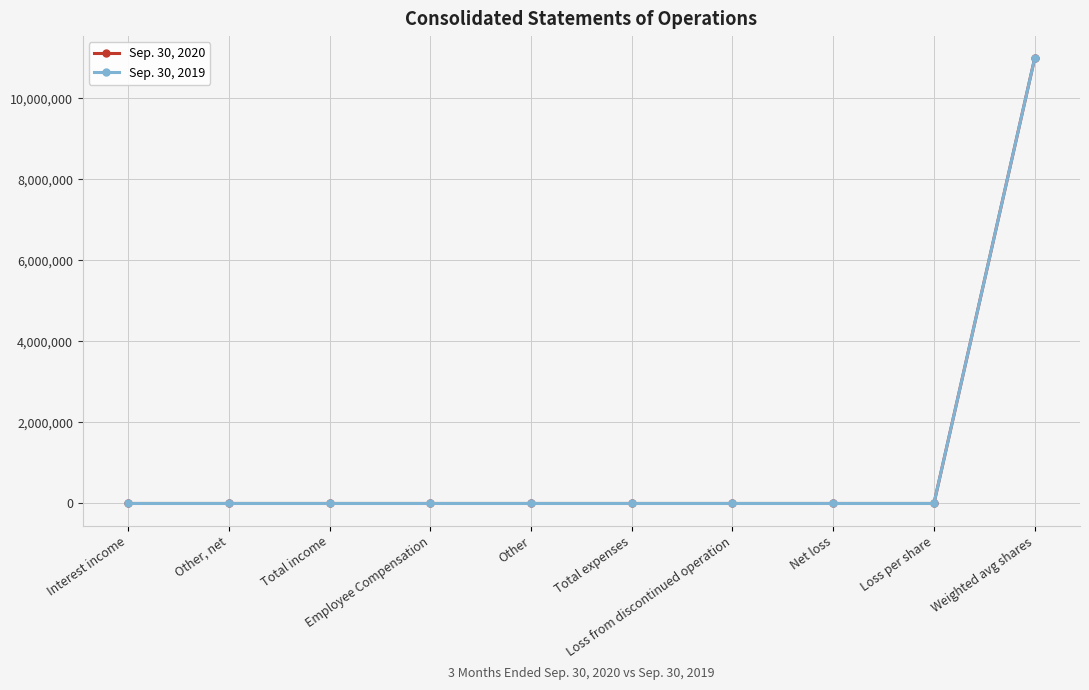

The Sep. 30, 2019 series shows 0 at Other. True or false?

True